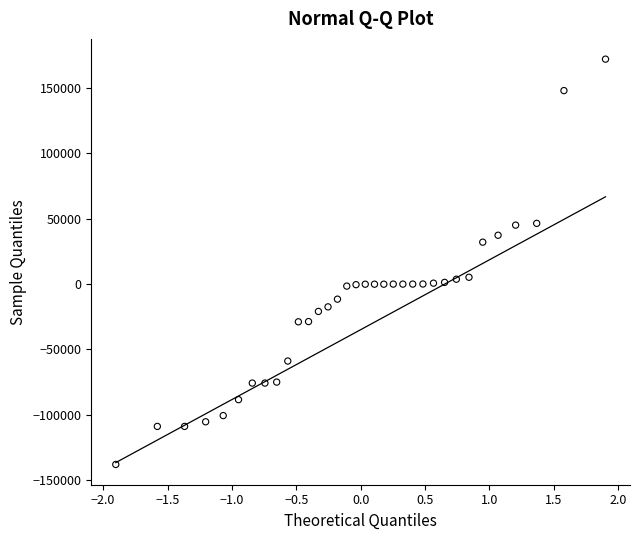

What is the range of Y values (max minus min)?

310289.0